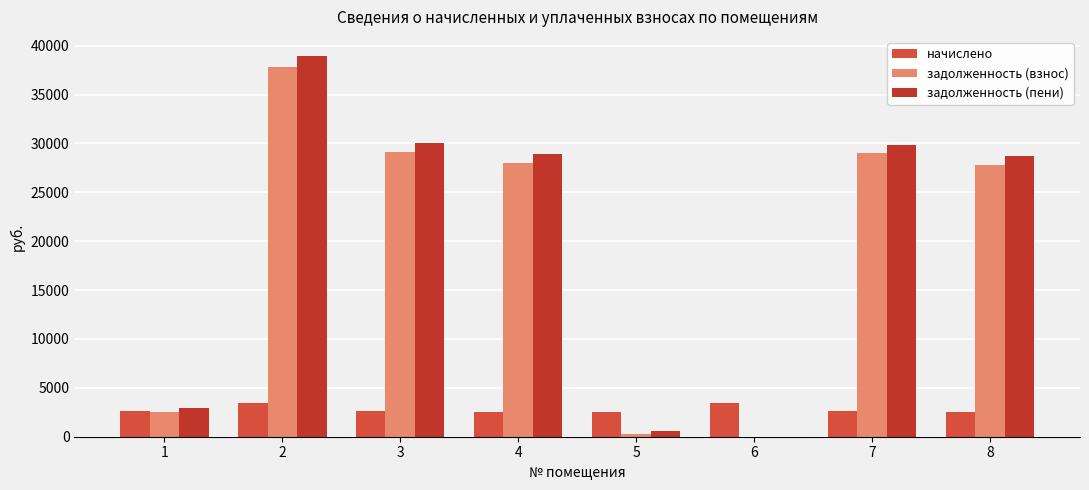

What is the sum of the начислено values at 4 and 6?

6020.8